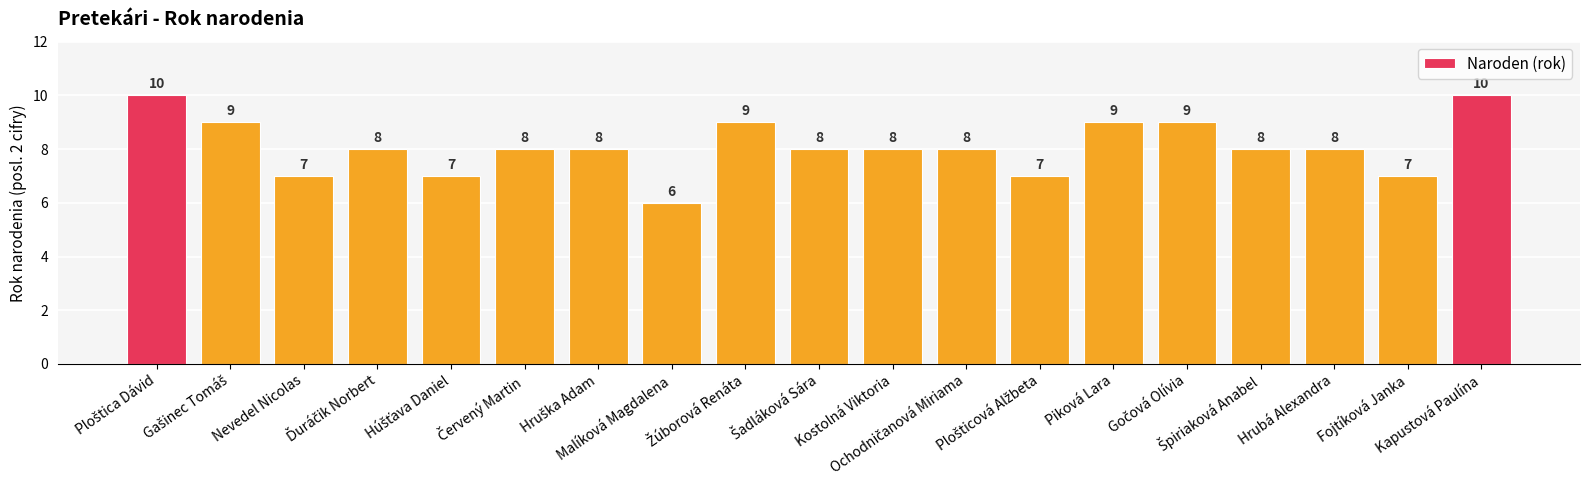

What is the difference between the second highest and second lowest values?

3